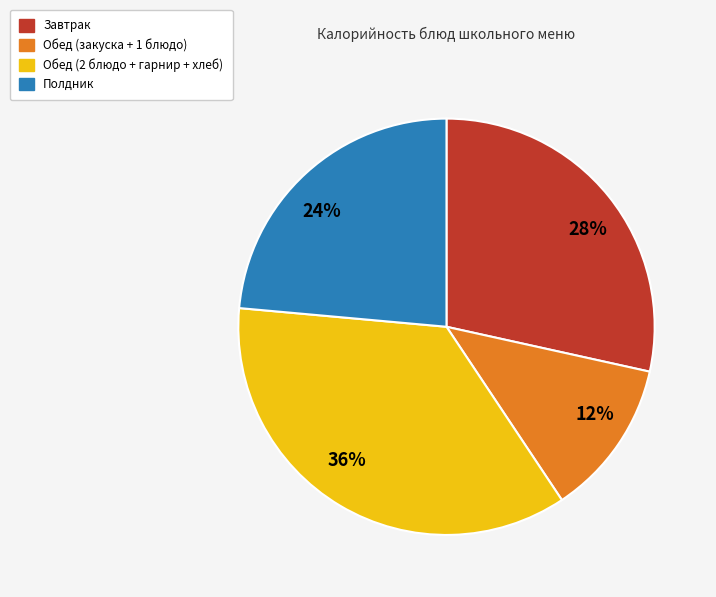

To the nearest percent, what is the average slice percentage?

25%